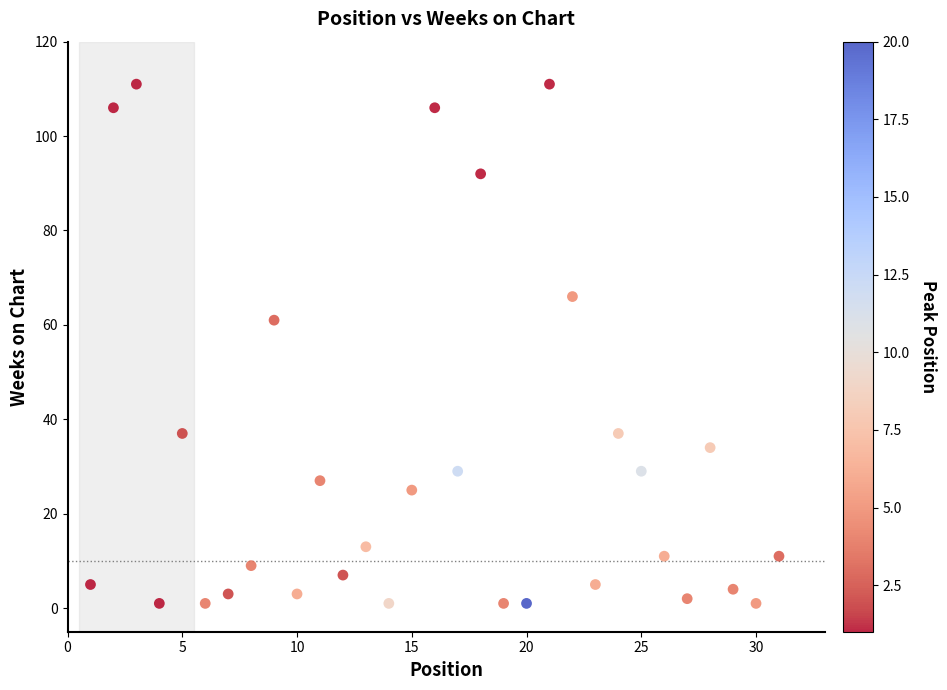

What Y value in the scatter plot is closest to 56?

61